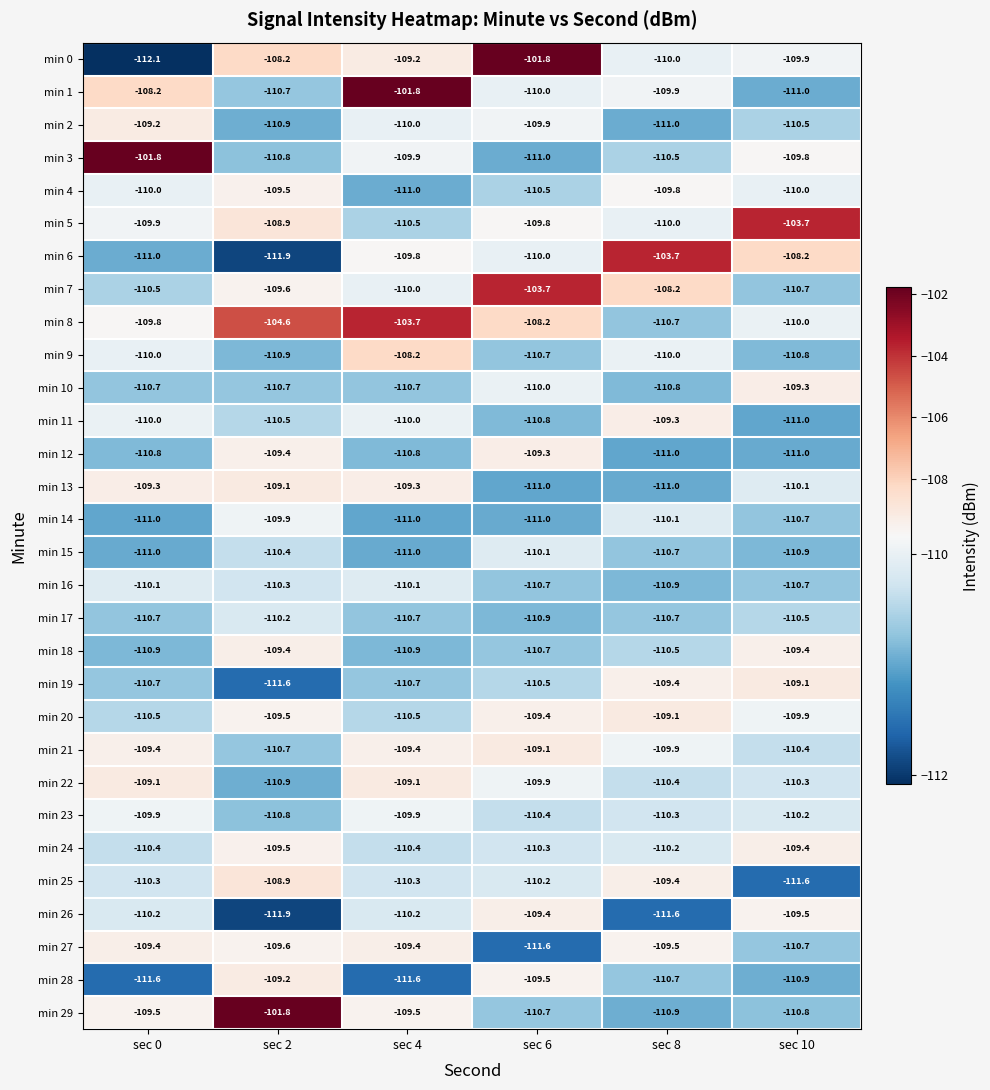

Between sec 6 and sec 8, which series saw the biggest shift?

min 0